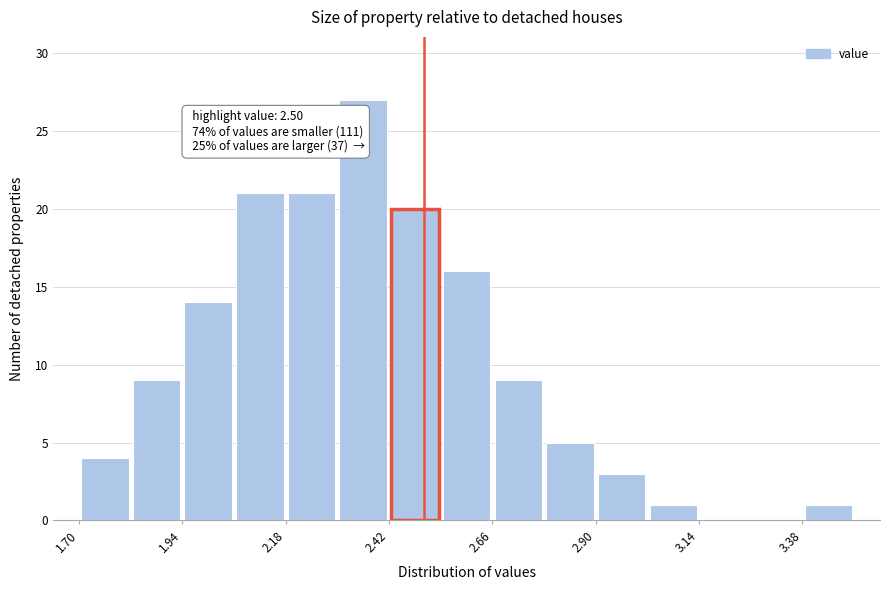

Around what value on the x-axis is the tallest bar? Give the approximate position of its centre, as read against the axis.

2.35